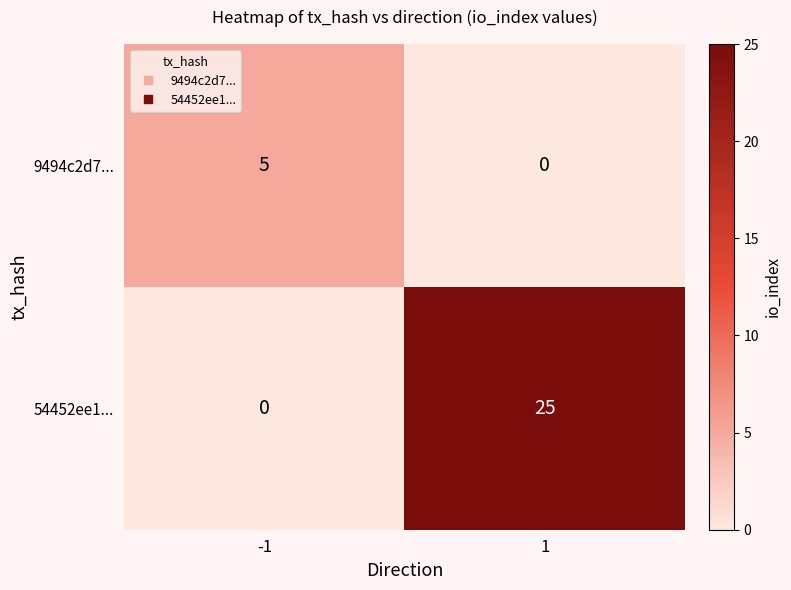

Rank the series at 1 from lowest to highest value.

9494c2d7..., 54452ee1...